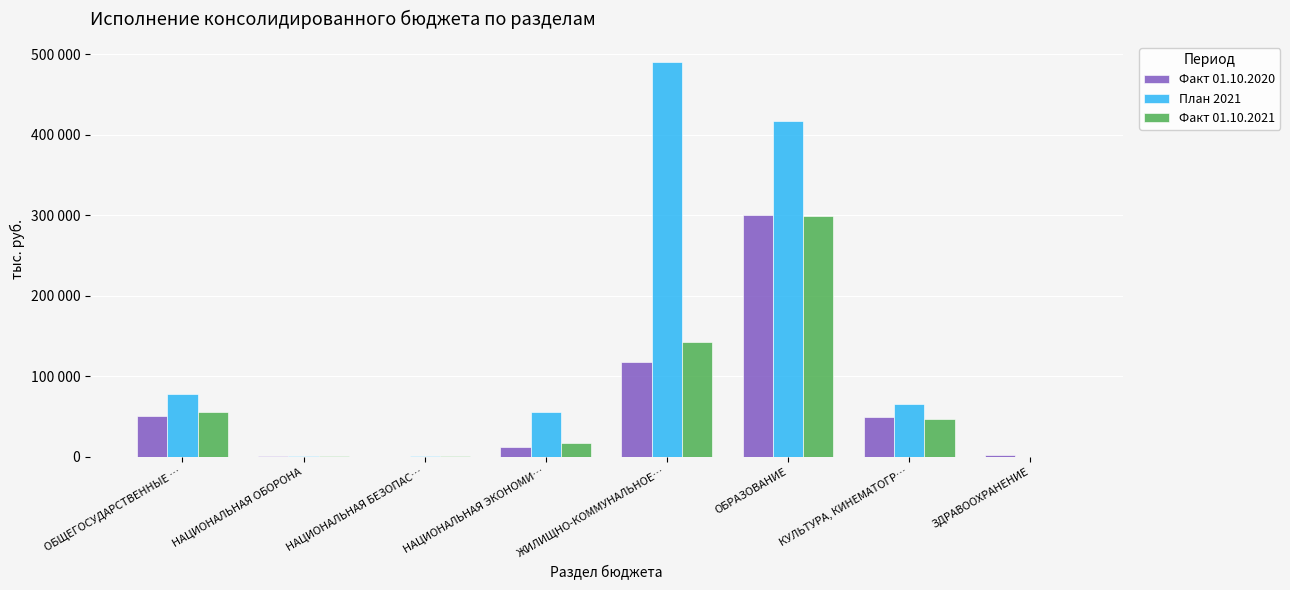

True or false: План 2021 has a value of 1080 at НАЦИОНАЛЬНАЯ ОБОРОНА.

True